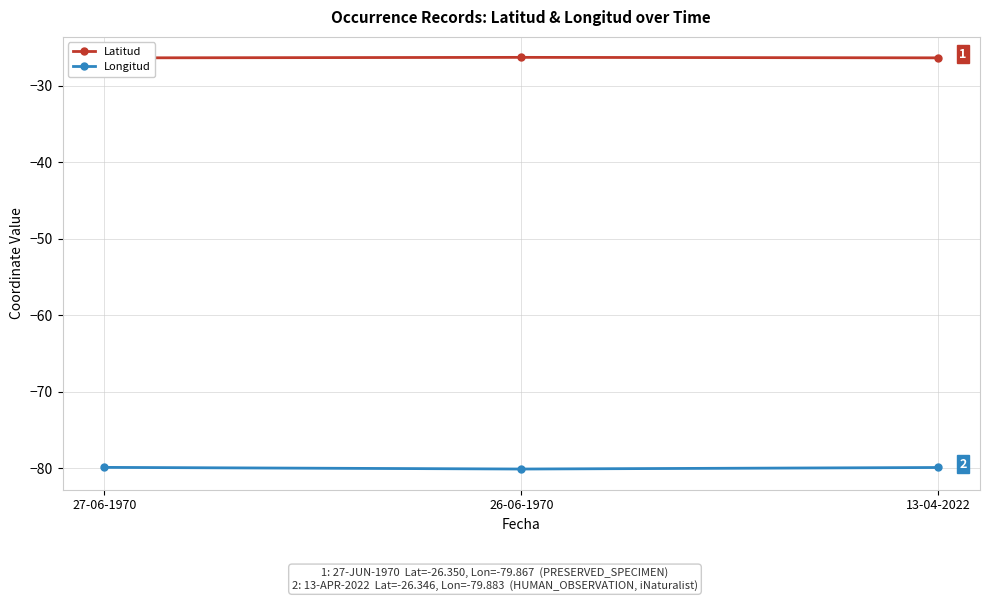

What is the total value across all series at 13-04-2022?

-106.2